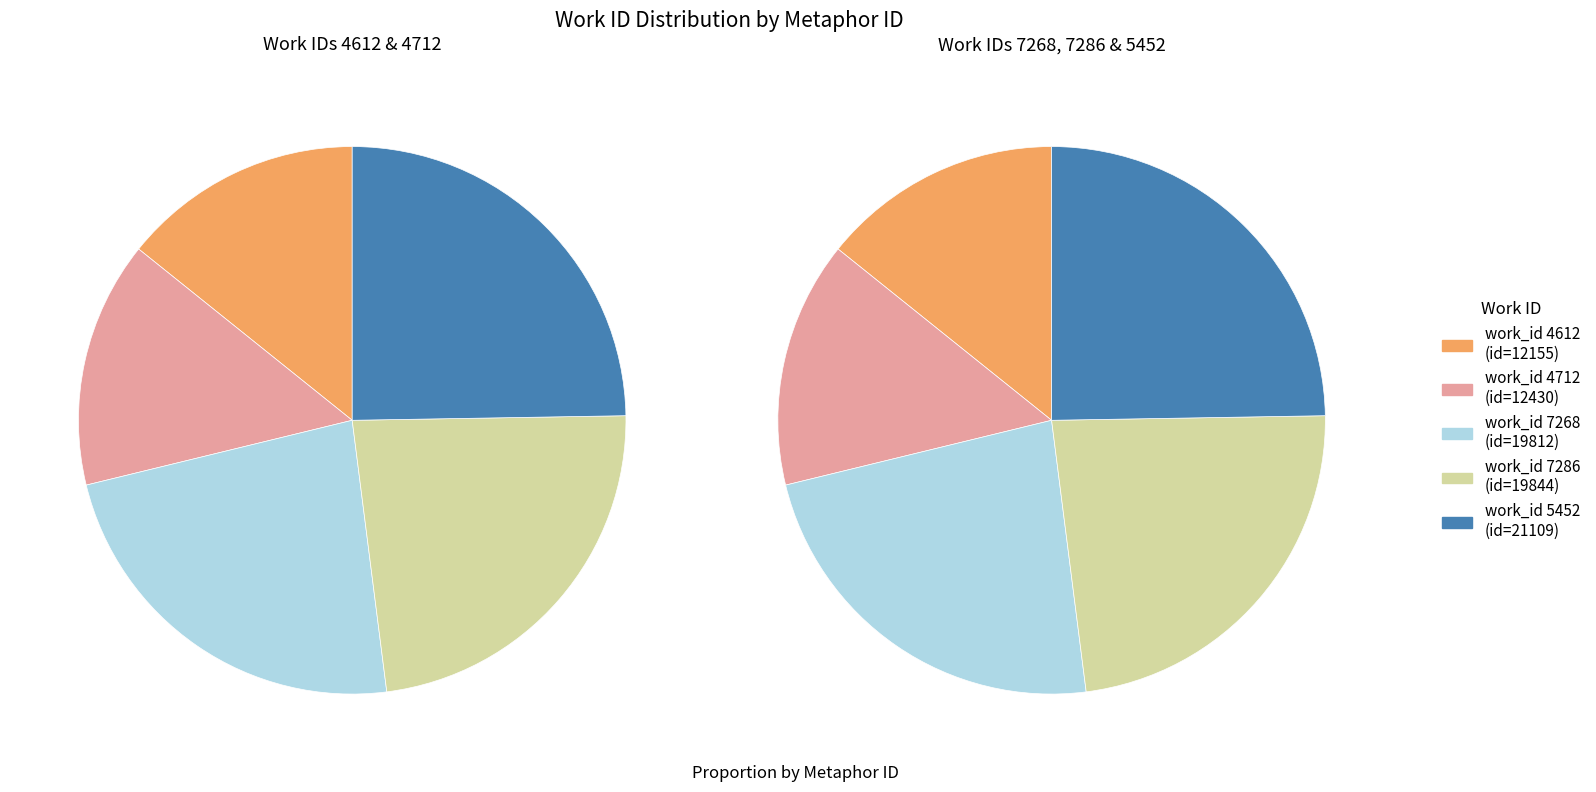

True or false: 7286 accounts for 30% of the total.

False